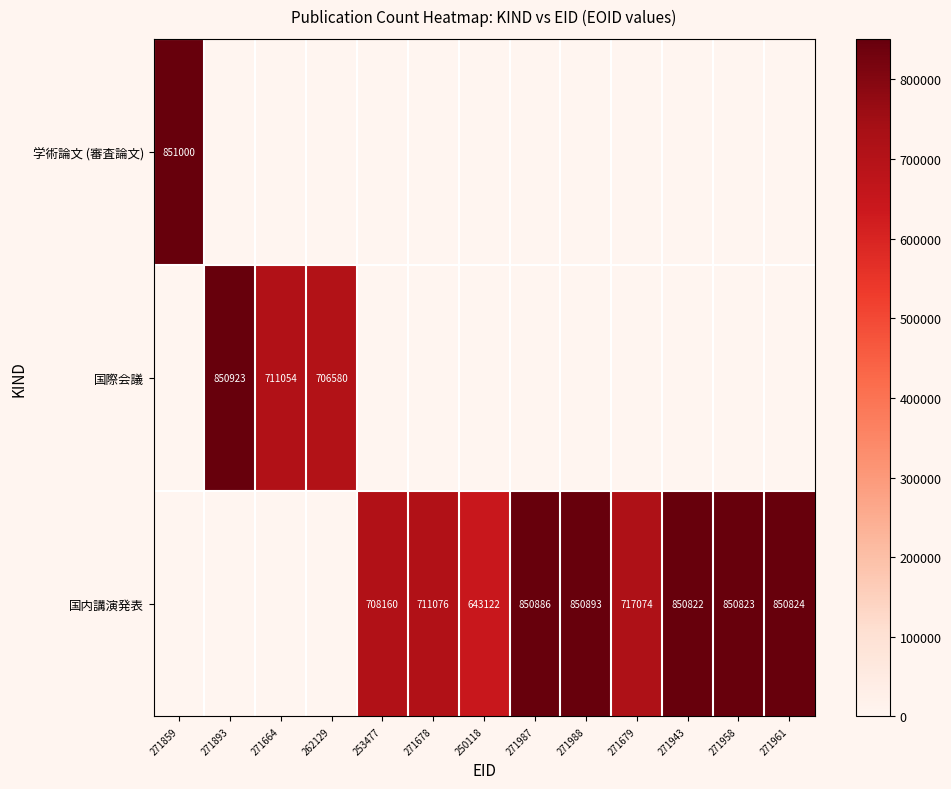

Is the value of 国際会議 at 262129 greater than the value of 国内講演発表 at 271987?

No